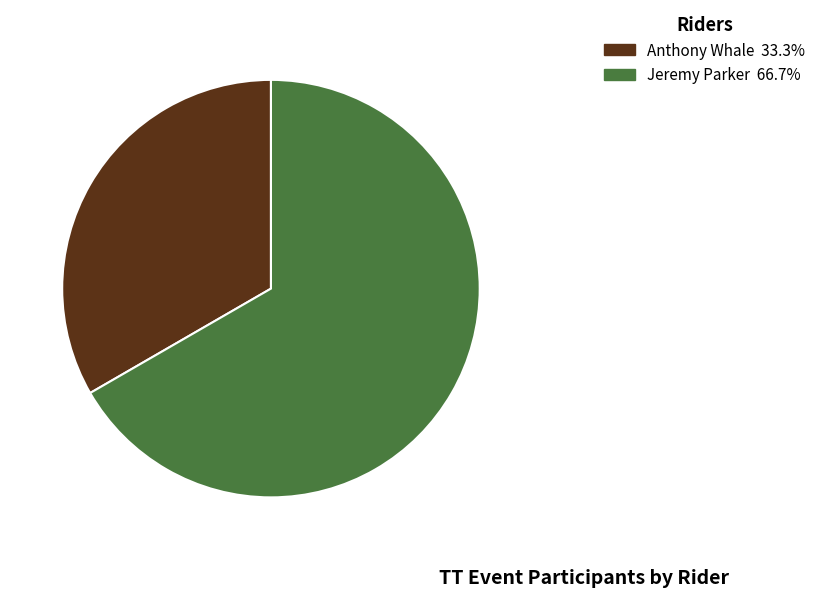

Is it true that Anthony Whale is 33% of the pie?

True